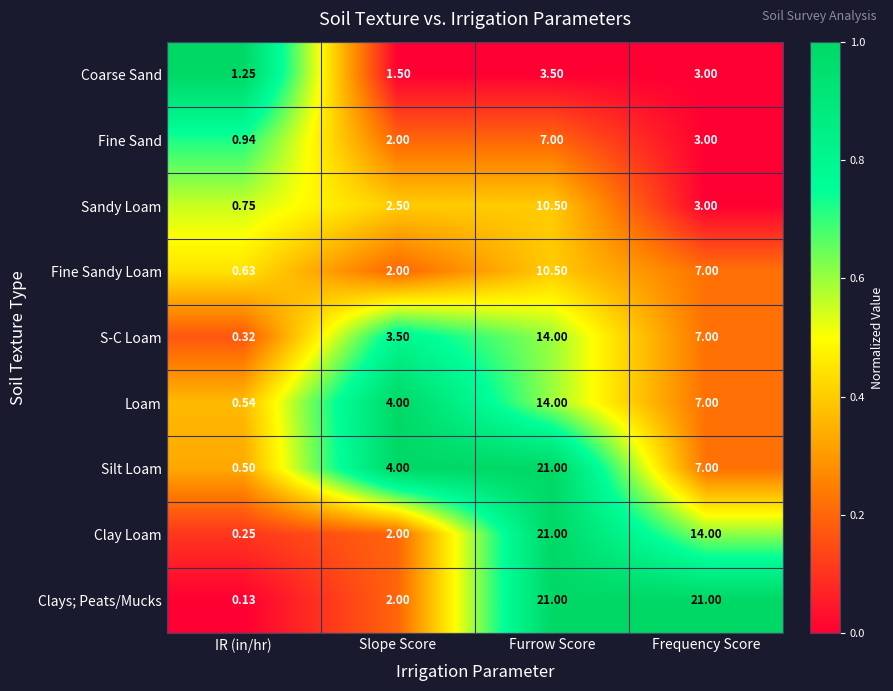

Which category has the lowest value across all series?

IR (in/hr)